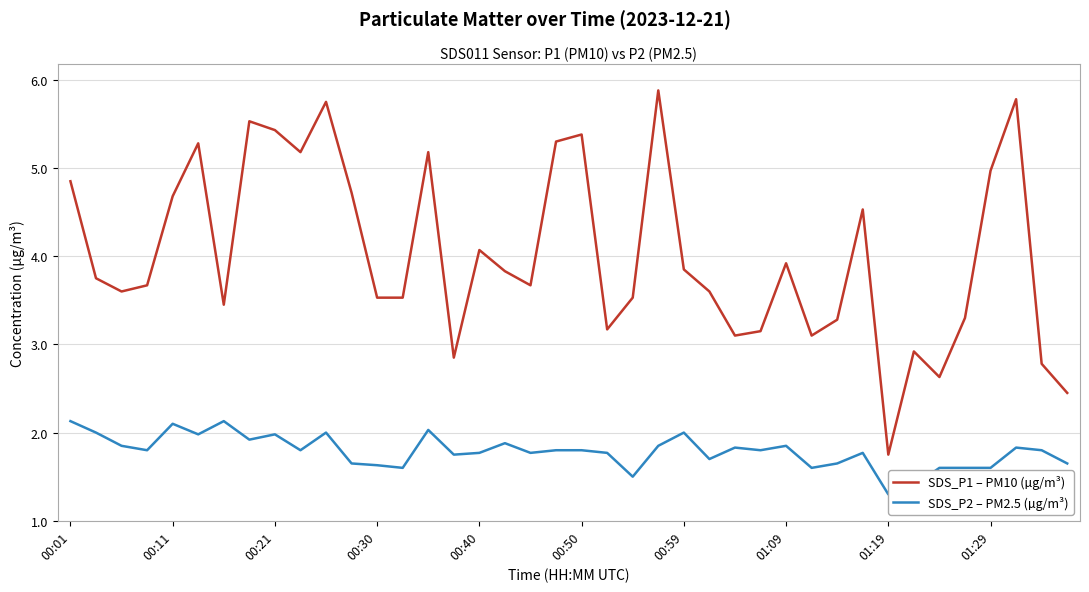

Reading left to right, list all the values displayed in this chart.

SDS_P1 – PM10 (µg/m³): 4.8	3.8	3.6	3.7	4.7	5.3	3.5	5.5	5.4	5.2	5.8	4.7	3.5	3.5	5.2	2.9	4.1	3.8	3.7	5.3	5.4	3.2	3.5	5.9	3.9	3.6	3.1	3.1	3.9	3.1	3.3	4.5	1.8	2.9	2.6	3.3	5.0	5.8	2.8	2.5
SDS_P2 – PM2.5 (µg/m³): 2.1	2.0	1.9	1.8	2.1	2.0	2.1	1.9	2.0	1.8	2.0	1.6	1.6	1.6	2.0	1.8	1.8	1.9	1.8	1.8	1.8	1.8	1.5	1.9	2.0	1.7	1.8	1.8	1.9	1.6	1.6	1.8	1.3	1.4	1.6	1.6	1.6	1.8	1.8	1.6